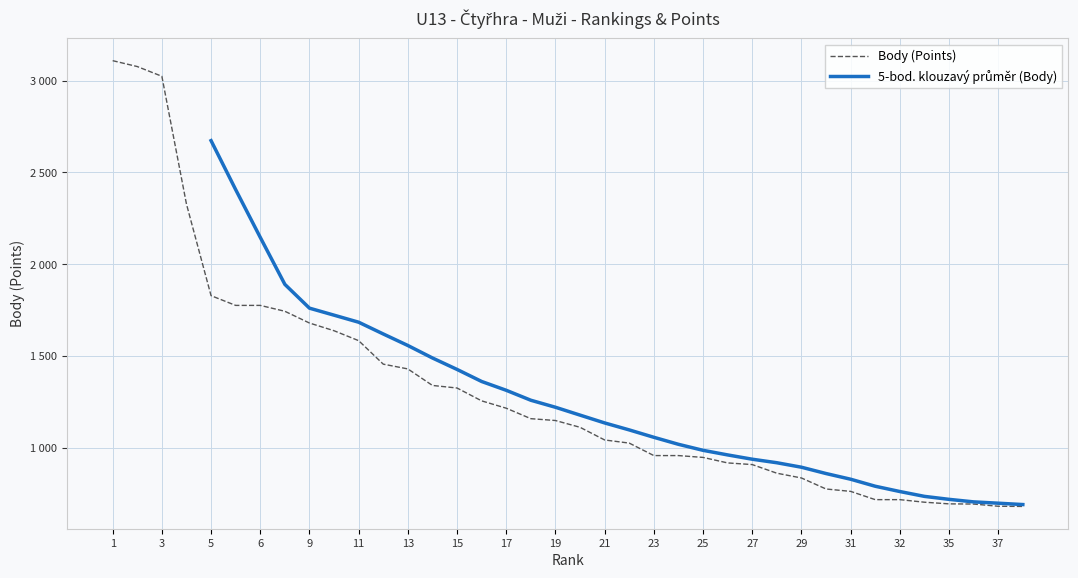

True or false: the data shows 338 at 22.

False